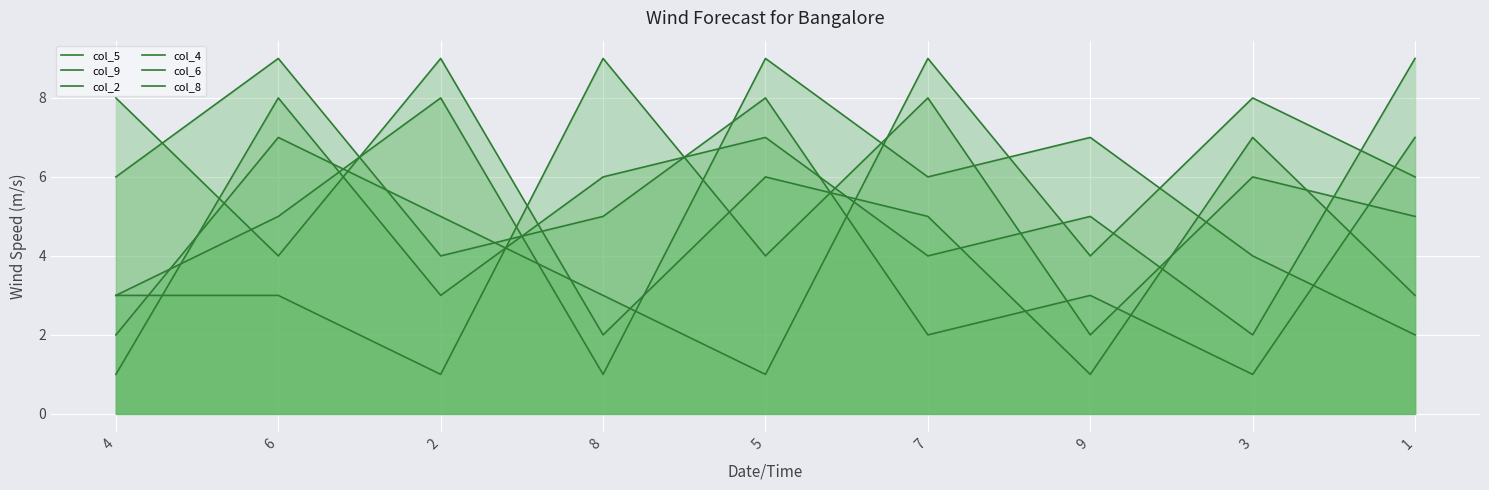

How many values in the col_2 series exceed 5?

4